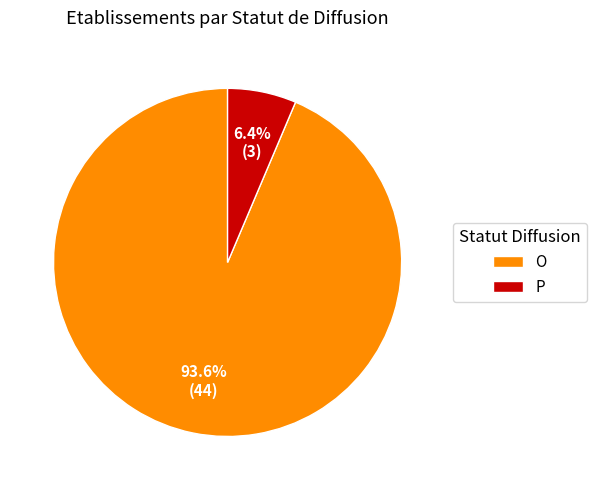

Which category has the smallest portion of the pie?

P